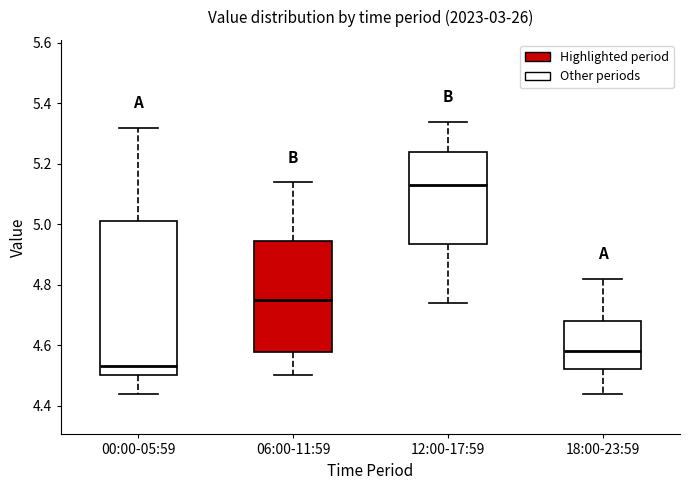

Where does the median line of the box for 12:00-17:59 sit on the y-axis? The values are not printed on the chart, so give them approximately, as read against the axis.

5.14